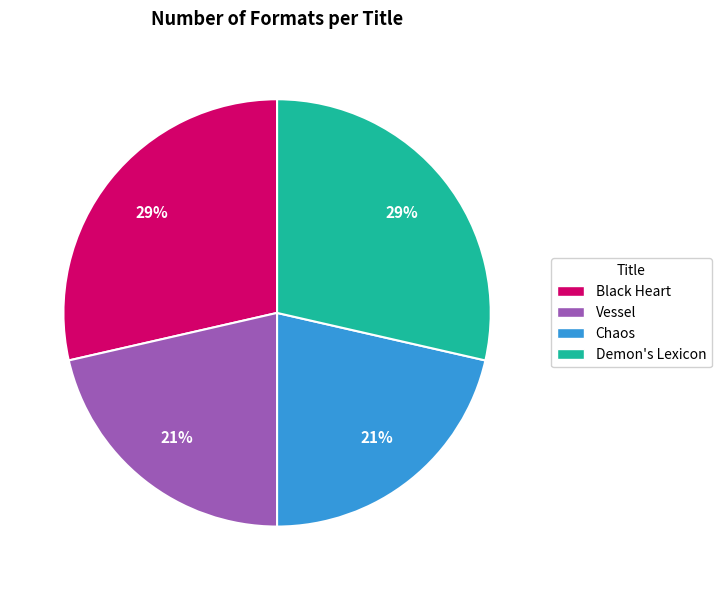

Which has a higher value, Vessel or Demon's Lexicon?

Demon's Lexicon